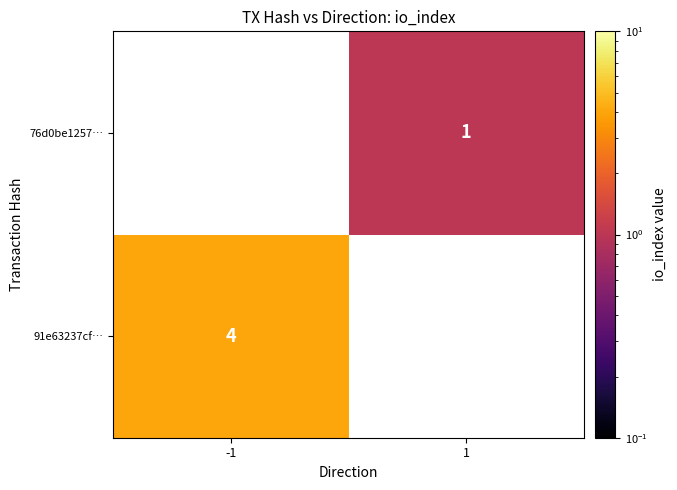

Is it true that 91e63237cf… equals 4 at -1?

True